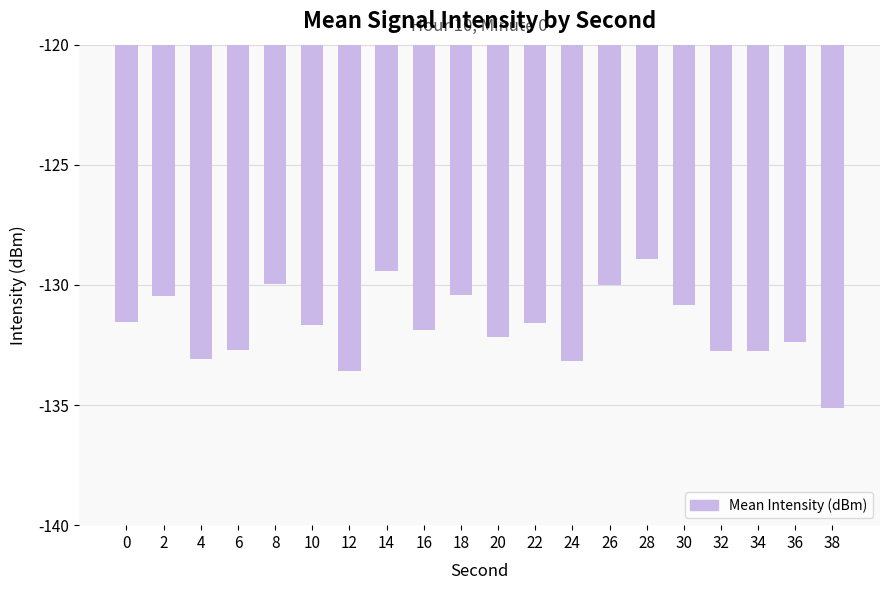

Between 6 and 10, which is larger?

10